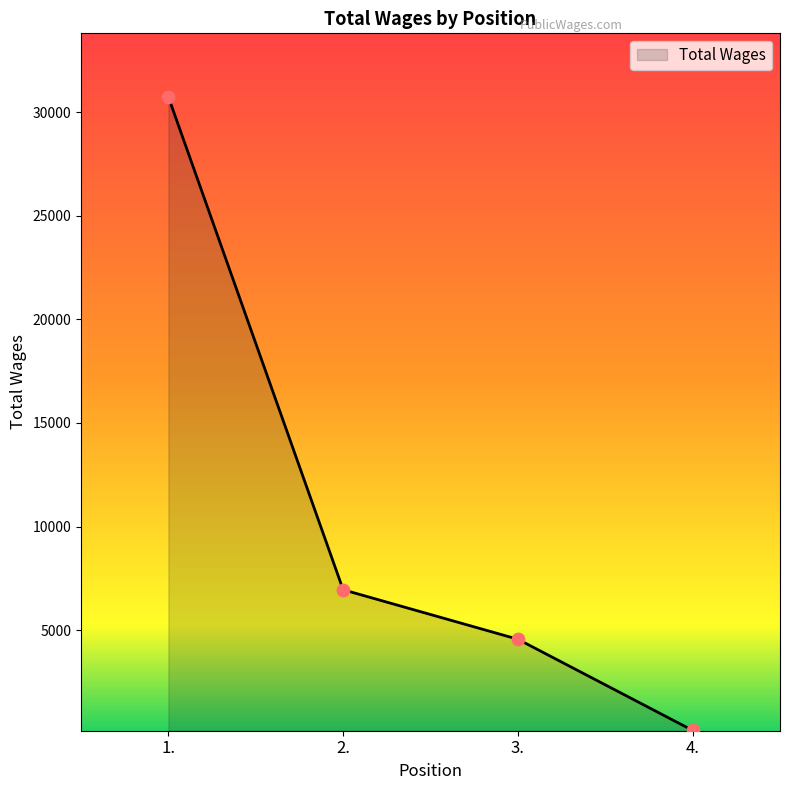

Between 4. and 2., which is larger?

2.